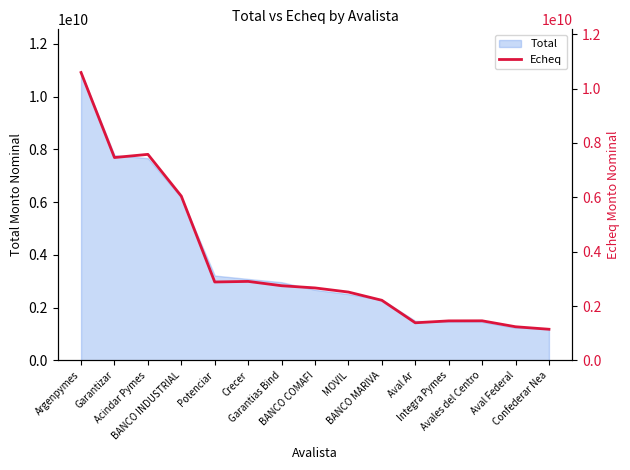

The value at Confederar Nea is 240649374.1. True or false?

False